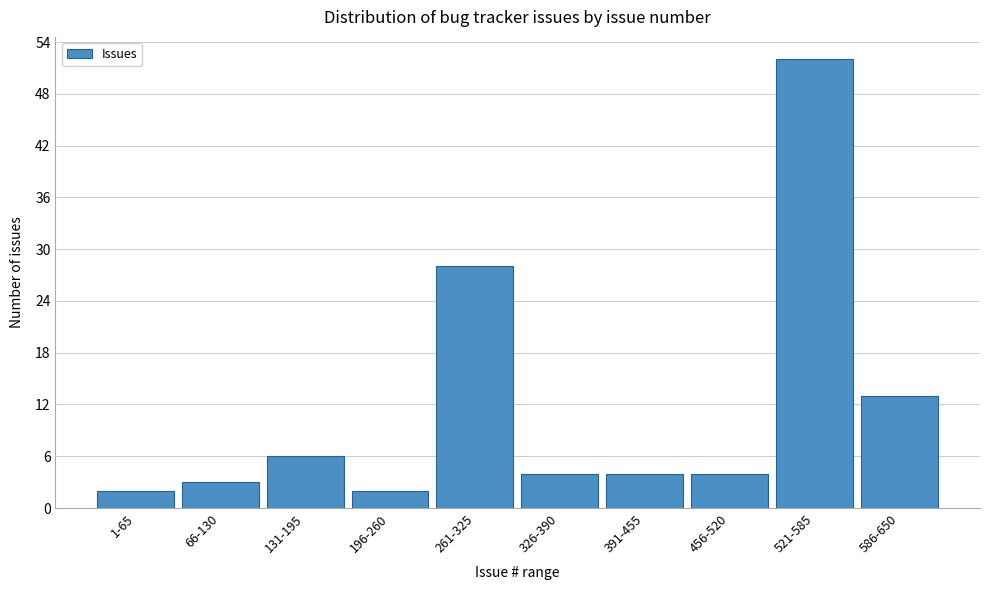

Reading left to right, extract all data points from this chart.

2	3	6	2	28	4	4	4	52	13